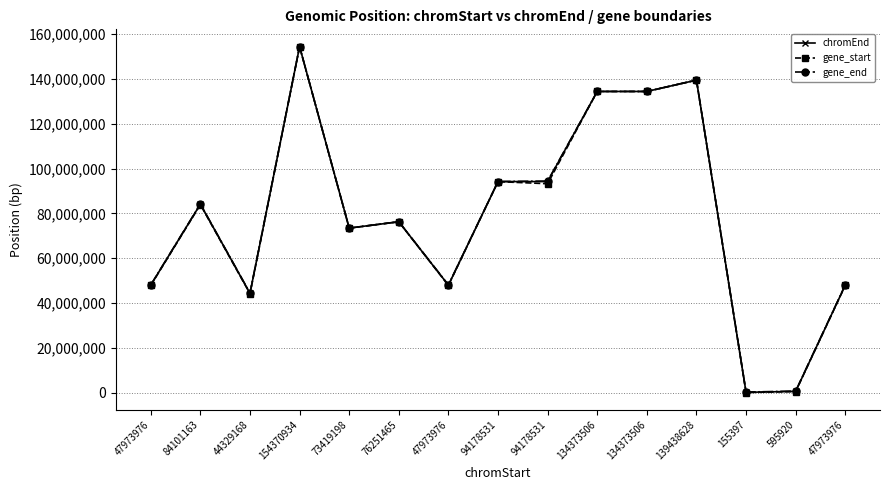

List the series in order of their peak value, highest first.

gene_end, chromEnd, gene_start